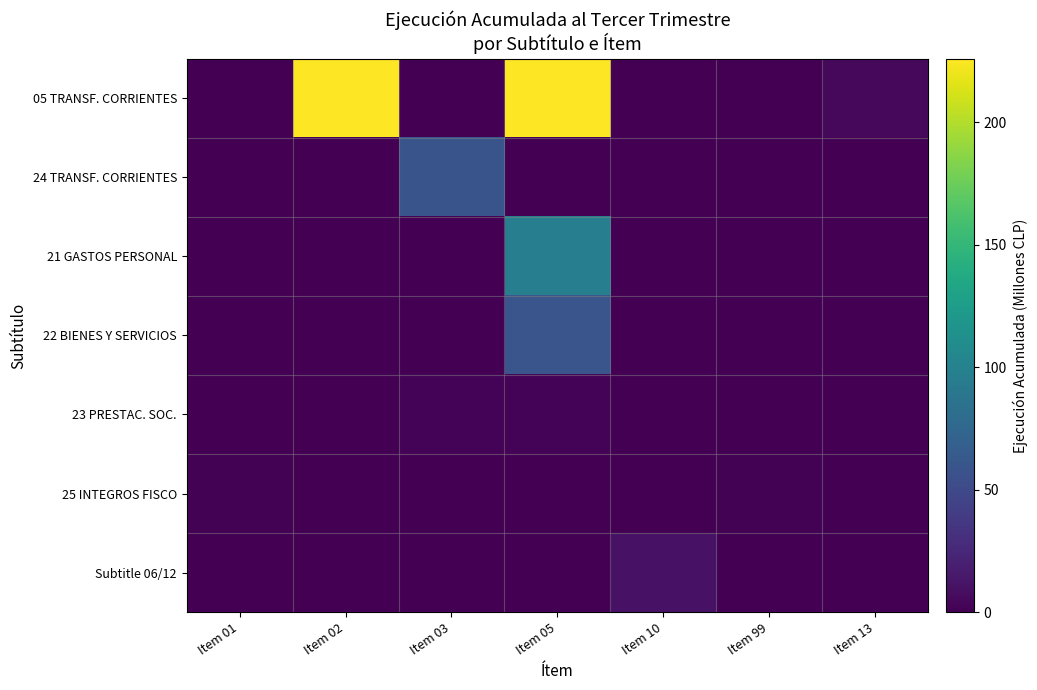

Reading left to right, what are all the values shown in this chart?

05 TRANSF. CORRIENTES: Item 01=0.0	Item 02=225.9	Item 03=0.0	Item 05=225.9	Item 10=0.0	Item 99=0.0	Item 13=4.9
24 TRANSF. CORRIENTES: Item 01=0.1	Item 02=0.0	Item 03=59.1	Item 05=0.0	Item 10=0.0	Item 99=0.0	Item 13=0.0
21 GASTOS PERSONAL: Item 01=0.0	Item 02=0.0	Item 03=0.0	Item 05=96.8	Item 10=0.0	Item 99=0.0	Item 13=0.0
22 BIENES Y SERVICIOS: Item 01=0.0	Item 02=0.0	Item 03=0.0	Item 05=59.9	Item 10=0.0	Item 99=0.0	Item 13=0.0
23 PRESTAC. SOC.: Item 01=0.0	Item 02=0.0	Item 03=2.1	Item 05=2.1	Item 10=0.0	Item 99=0.0	Item 13=0.0
25 INTEGROS FISCO: Item 01=1.2	Item 02=0.0	Item 03=0.0	Item 05=0.0	Item 10=0.0	Item 99=1.2	Item 13=0.0
Subtitle 06/12: Item 01=0.2	Item 02=0.0	Item 03=0.0	Item 05=0.0	Item 10=11.2	Item 99=0.0	Item 13=0.0